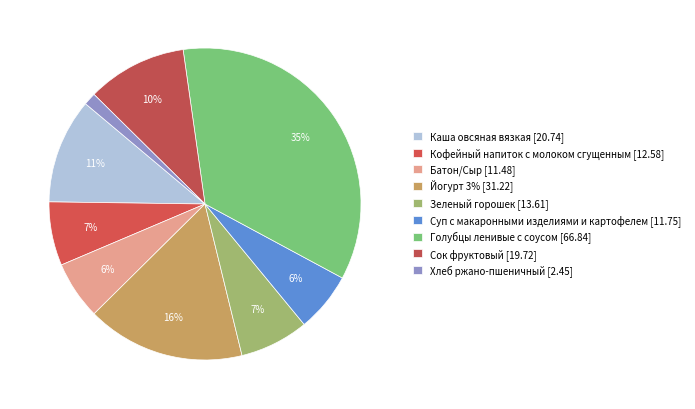

True or false: Голубцы ленивые с соусом accounts for 43% of the total.

False